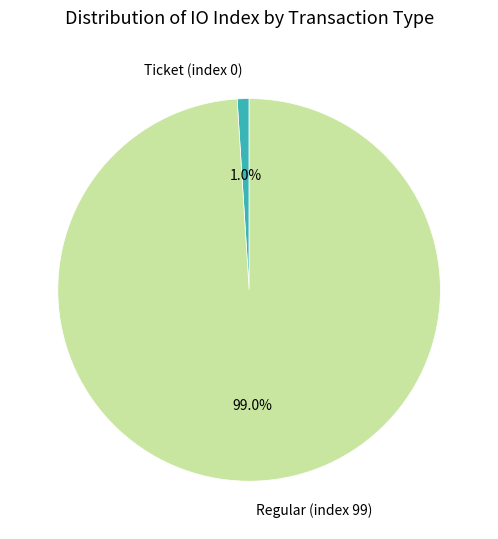

How many slices are in this pie chart?

2